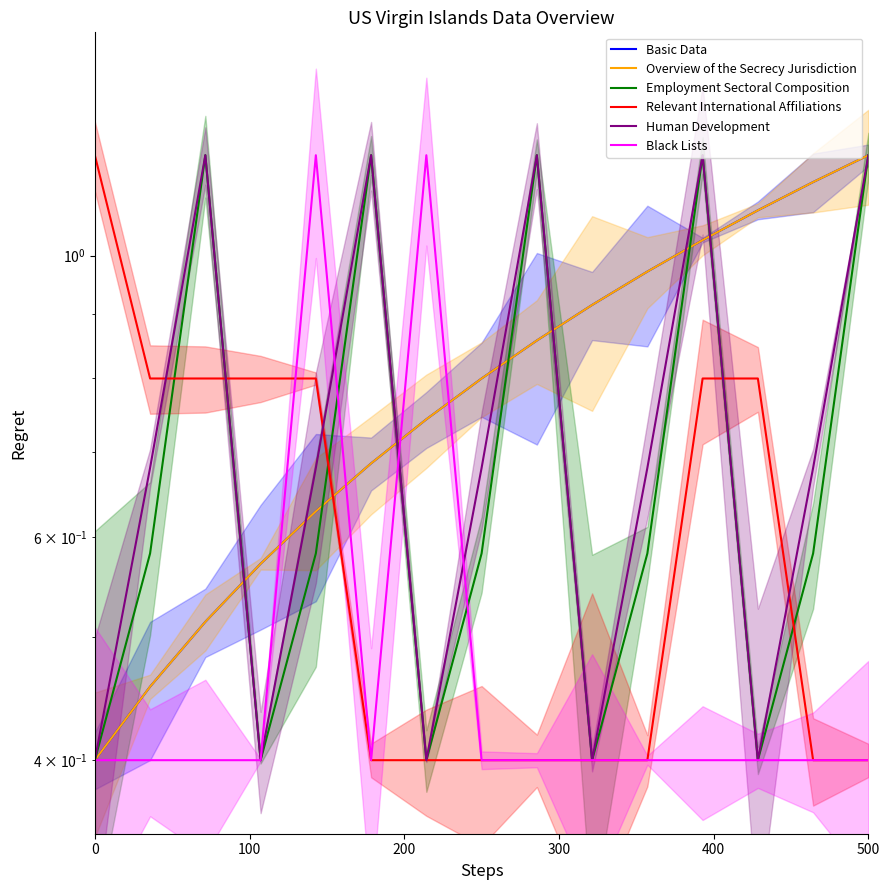

The value of Black Lists at 12 is 0.5. True or false?

False